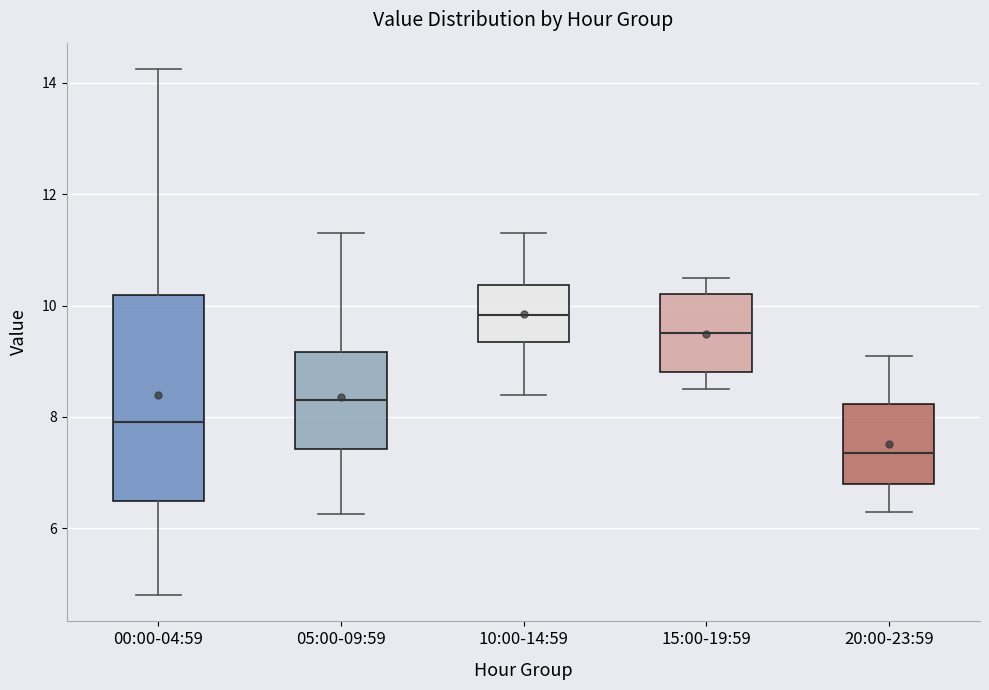

Reading left to right, read every box against the y-axis: the position of its median line, the range the box covers, and the ends of its whiskers. The values are not printed on the chart, so give them approximately, as read against the axis.

00:00-04:59: median 8.0, box 6.4 to 10.2, whiskers 4.8 to 14.2
05:00-09:59: median 8.4, box 7.4 to 9.2, whiskers 6.2 to 11.4
10:00-14:59: median 9.8, box 9.4 to 10.4, whiskers 8.4 to 11.4
15:00-19:59: median 9.6, box 8.8 to 10.2, whiskers 8.6 to 10.6
20:00-23:59: median 7.4, box 6.8 to 8.2, whiskers 6.4 to 9.2